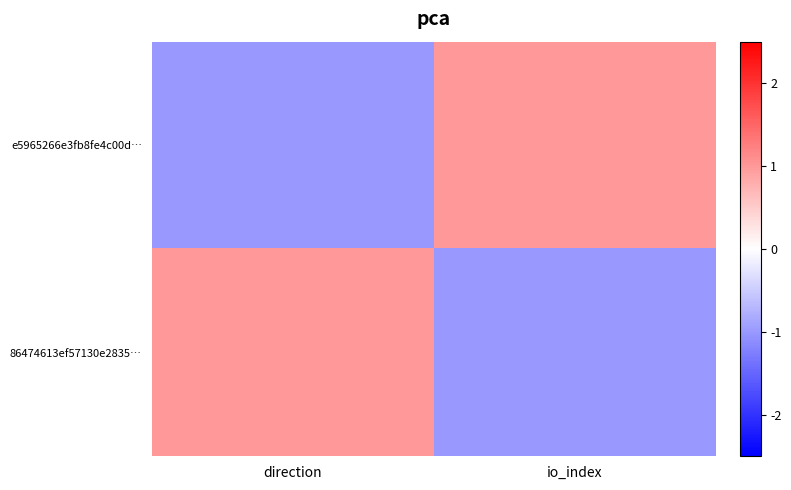

At direction, list the series in order from smallest to largest.

e5965266e3fb8fe4c00d…, 86474613ef57130e2835…